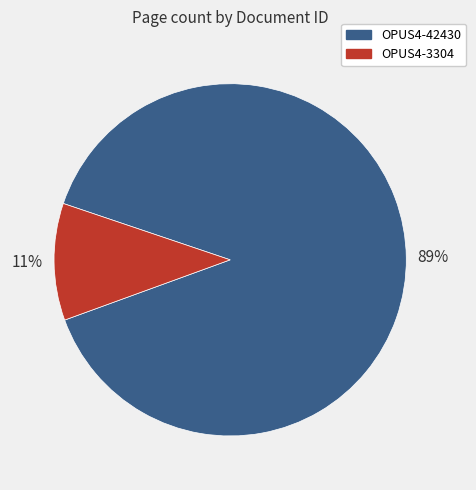

Combined, do OPUS4-3304 and OPUS4-42430 account for over 50%?

Yes